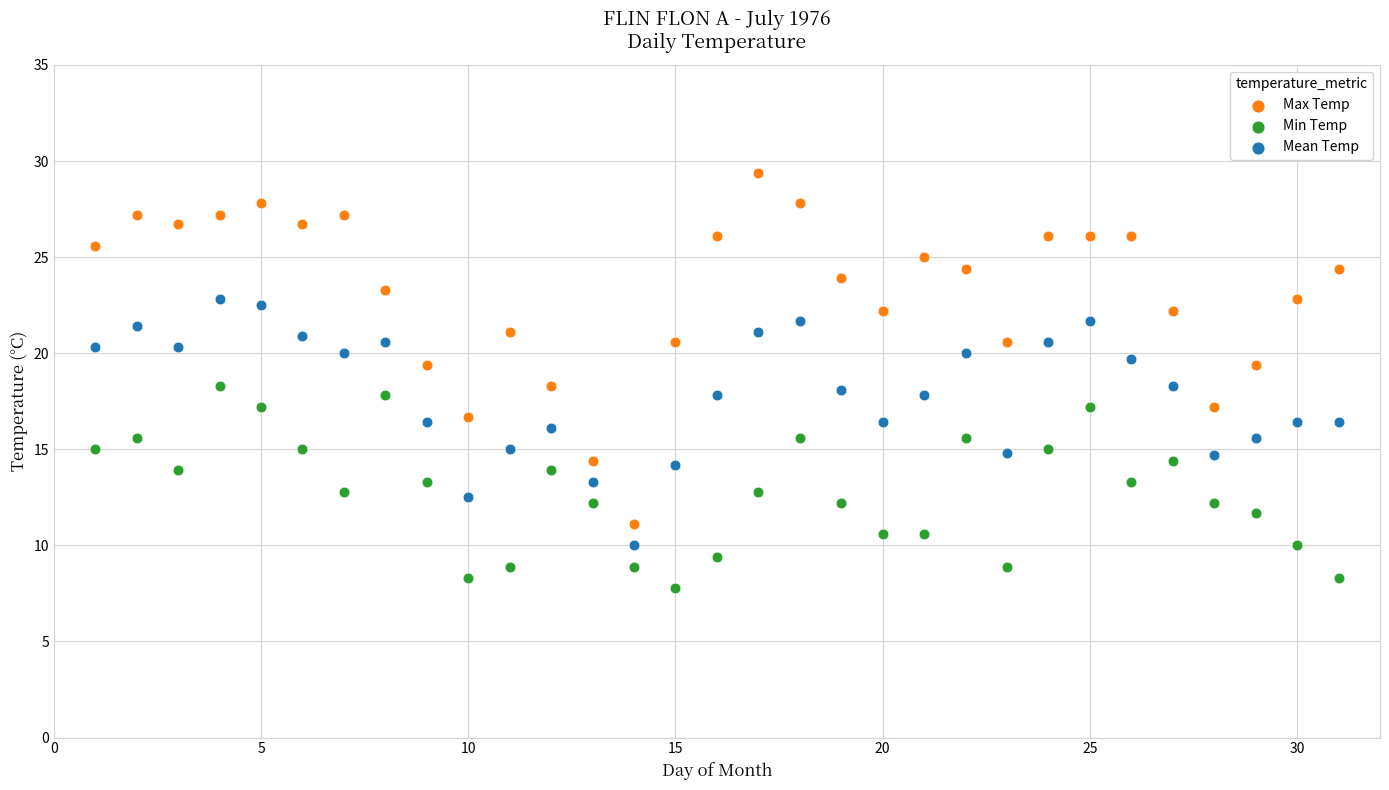

Across all data points, what is the range of Y values (max minus min)?

21.6